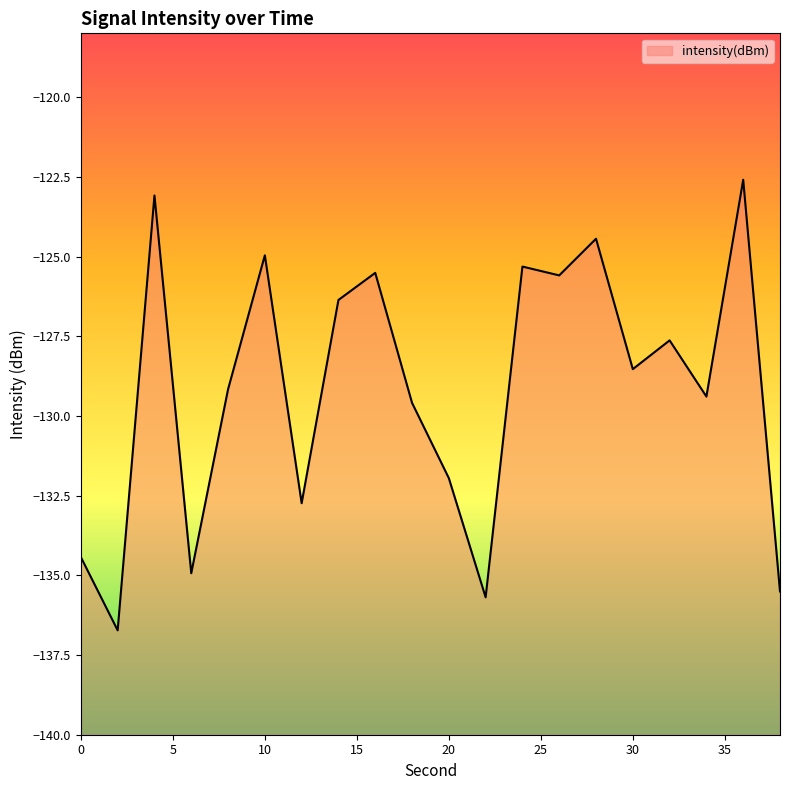

The value at 16 is -125.5. True or false?

True